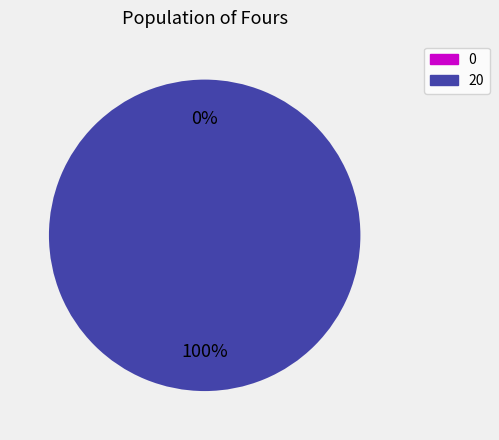

Count the number of slices in the pie.

2